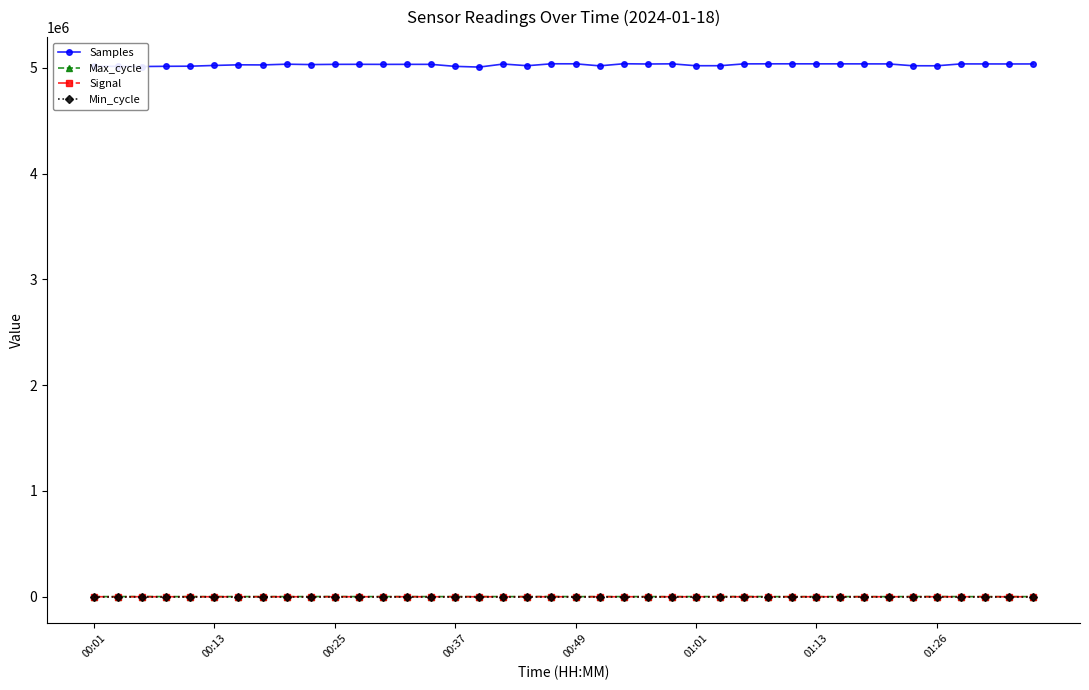

True or false: Min_cycle and Samples intersect in this chart.

False